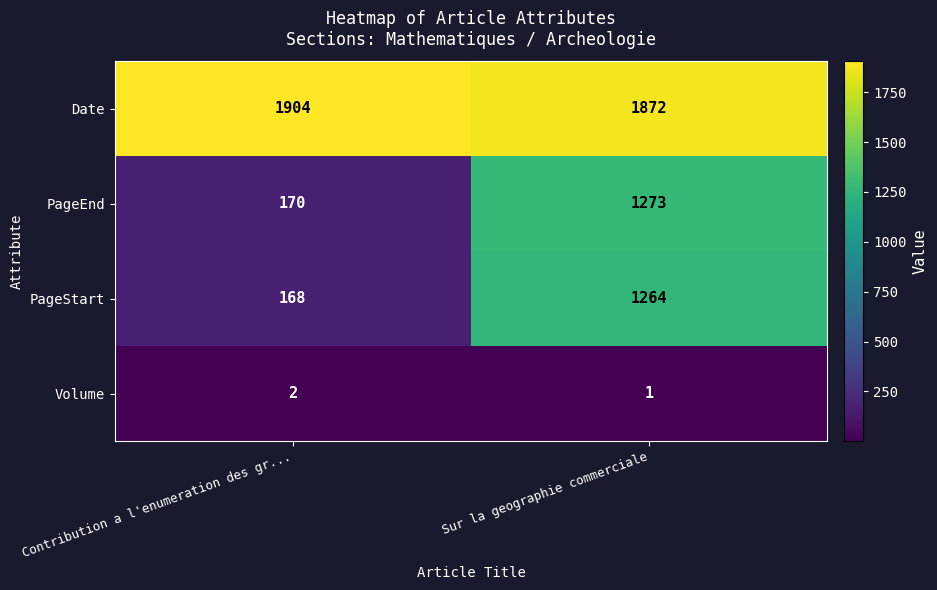

What is the sum of the Volume values at Contribution a l'enumeration des gr... and Sur la geographie commerciale?

3